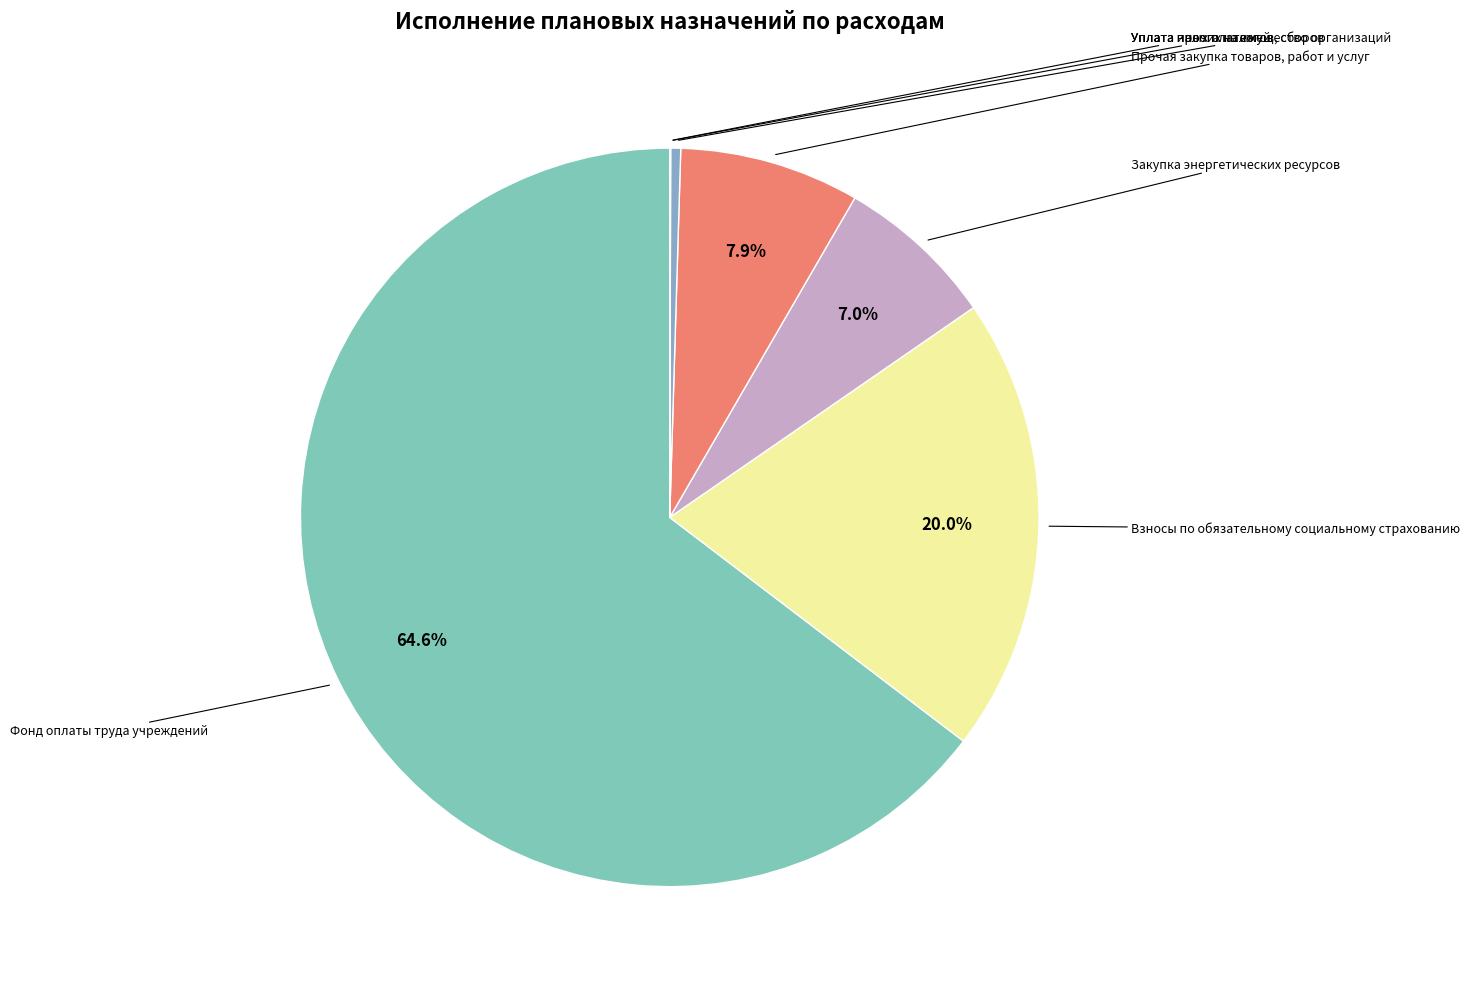

Is there any slice that represents more than half of the pie?

Yes